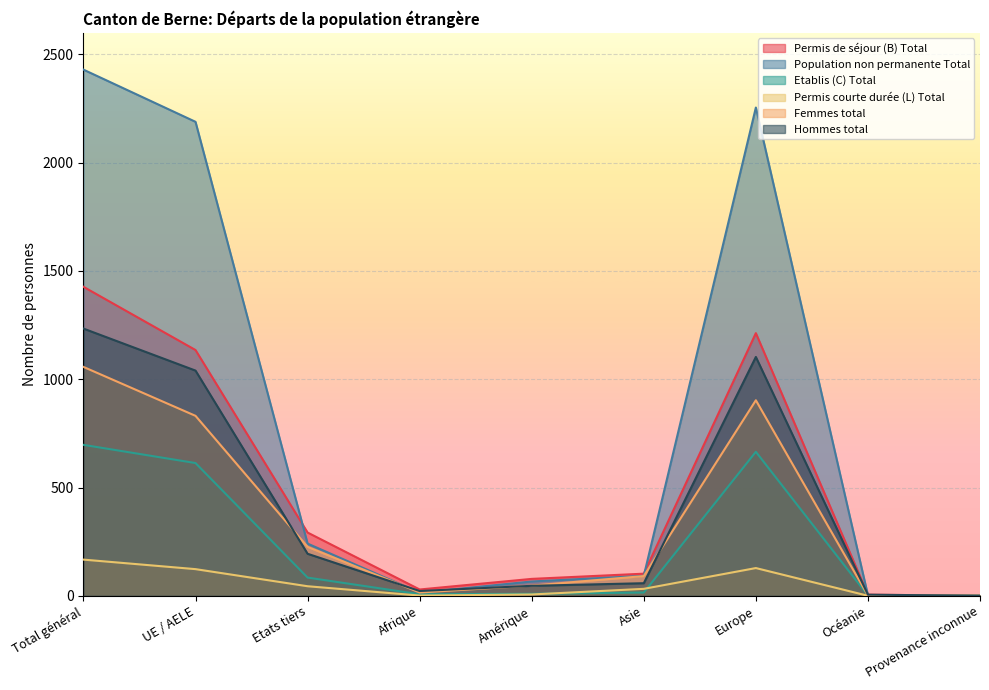

How many interior local valleys does the Permis de séjour (B) Total series have?

1